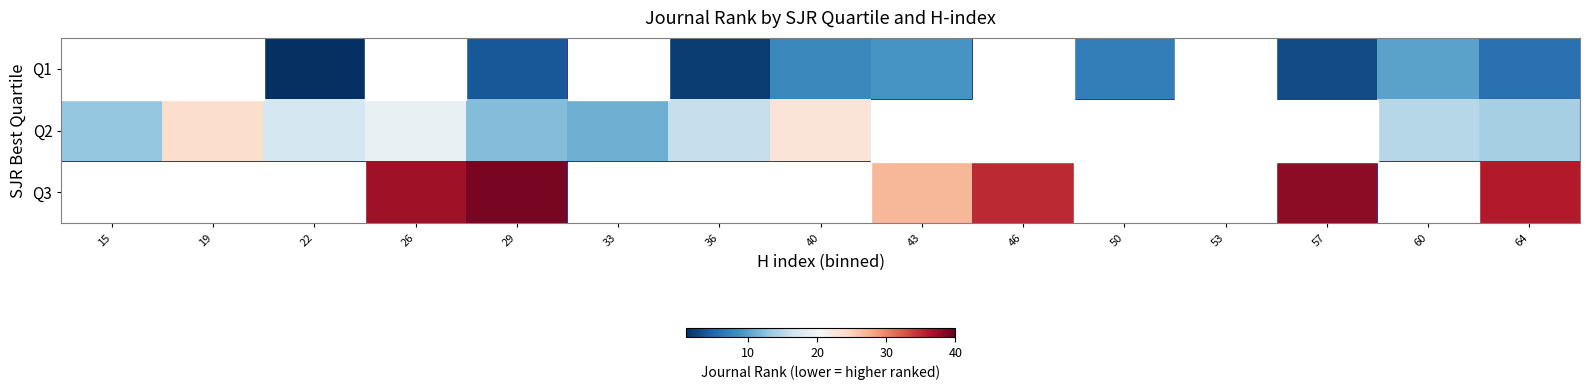

At which label is Q2 closest to 17?

22